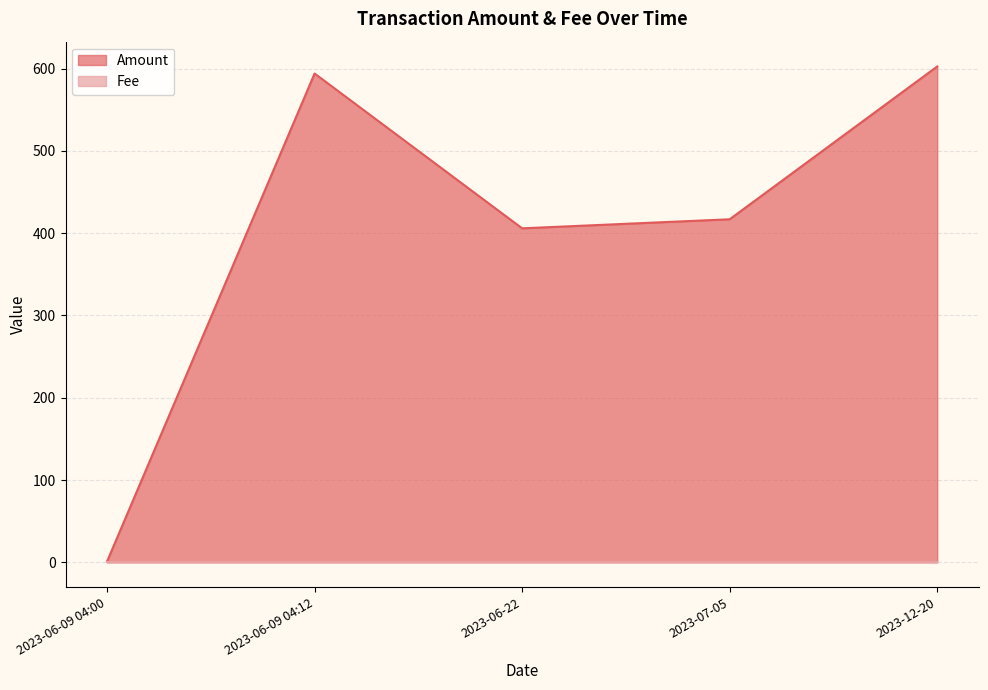

Which series has the largest total across all categories?

Amount